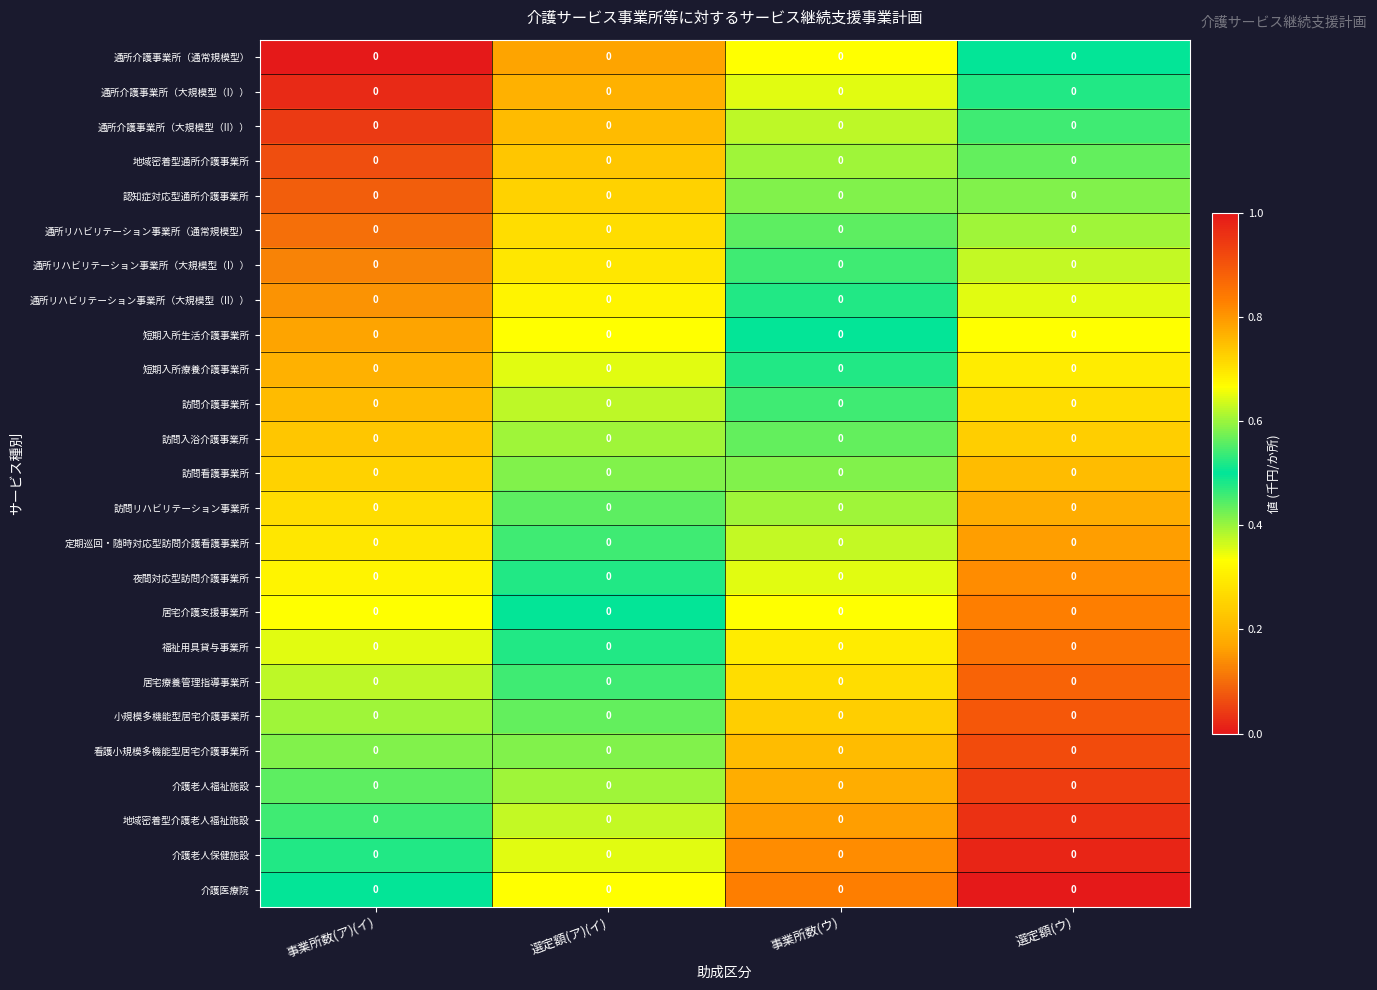

What is the spread (max minus min) of values at 選定額(ア)(イ)?

0.5